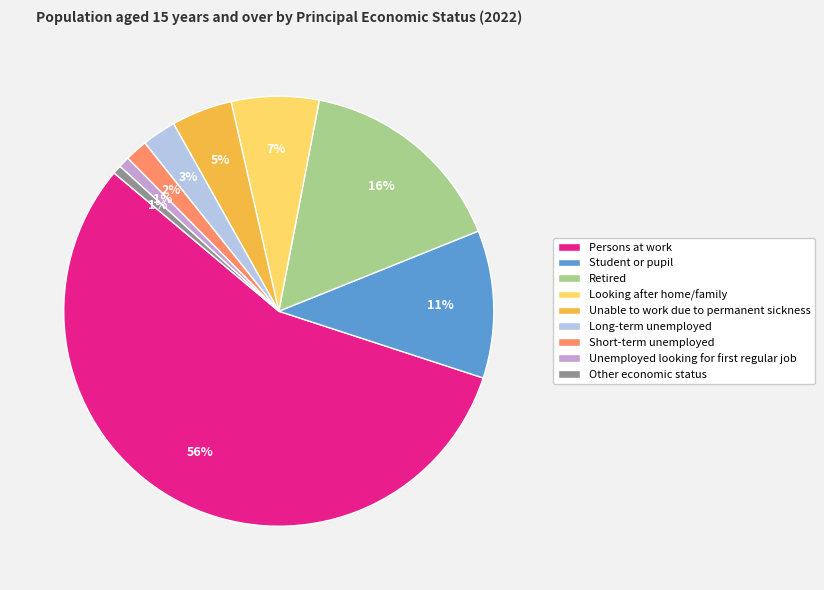

Which has a higher value, Long-term unemployed or Persons at work?

Persons at work